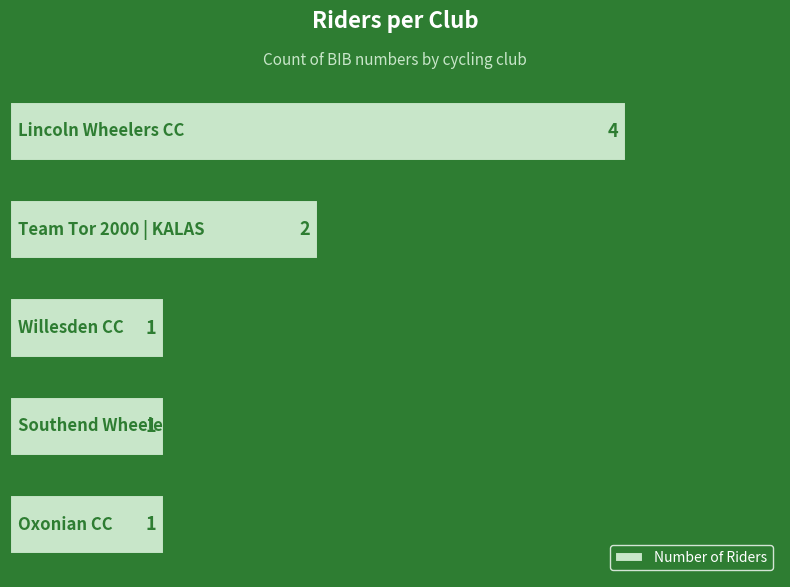

Count the number of values greater than 1.

2